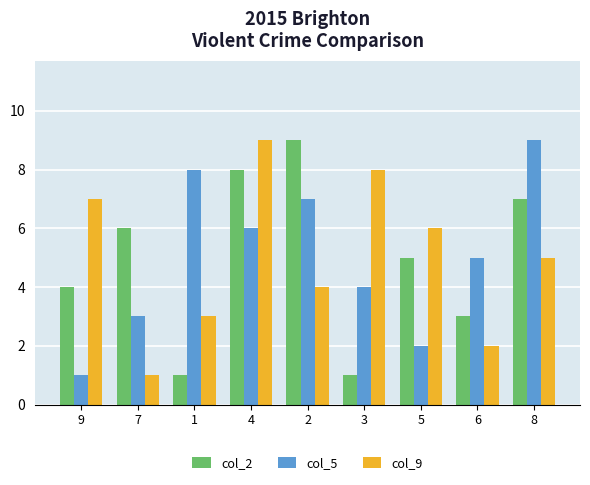

At which category is the sum across all series the highest?

4